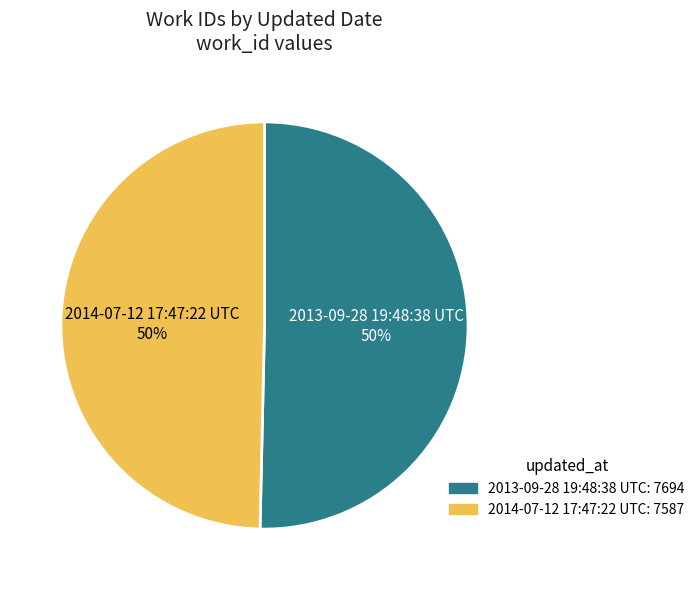

Is it true that 2013-09-28 19:48:38 UTC is 63% of the pie?

False